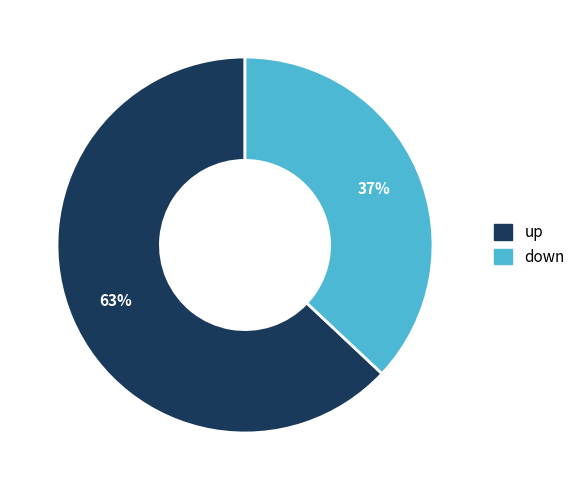

Which slice is the largest?

up